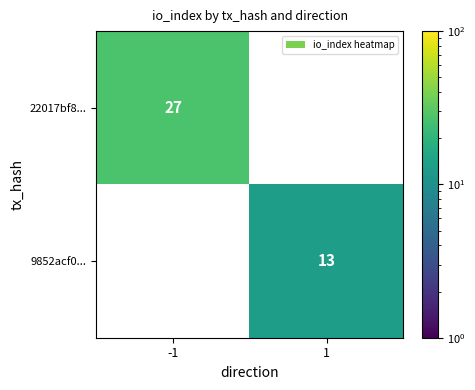

At how many categories does at least one series exceed 10?

2